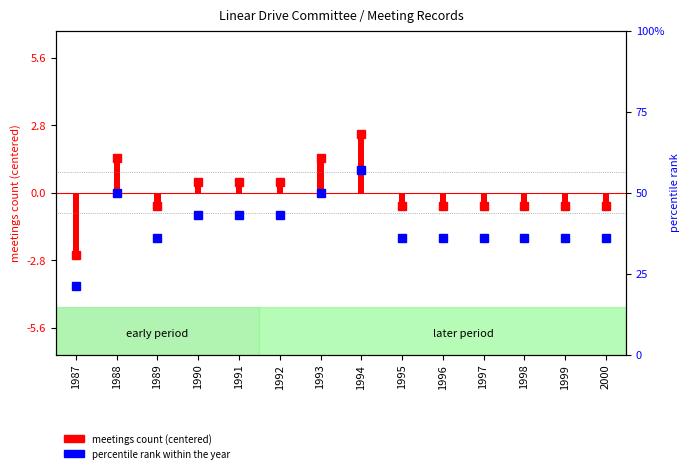

What is the difference between the second highest and minimum values?

29